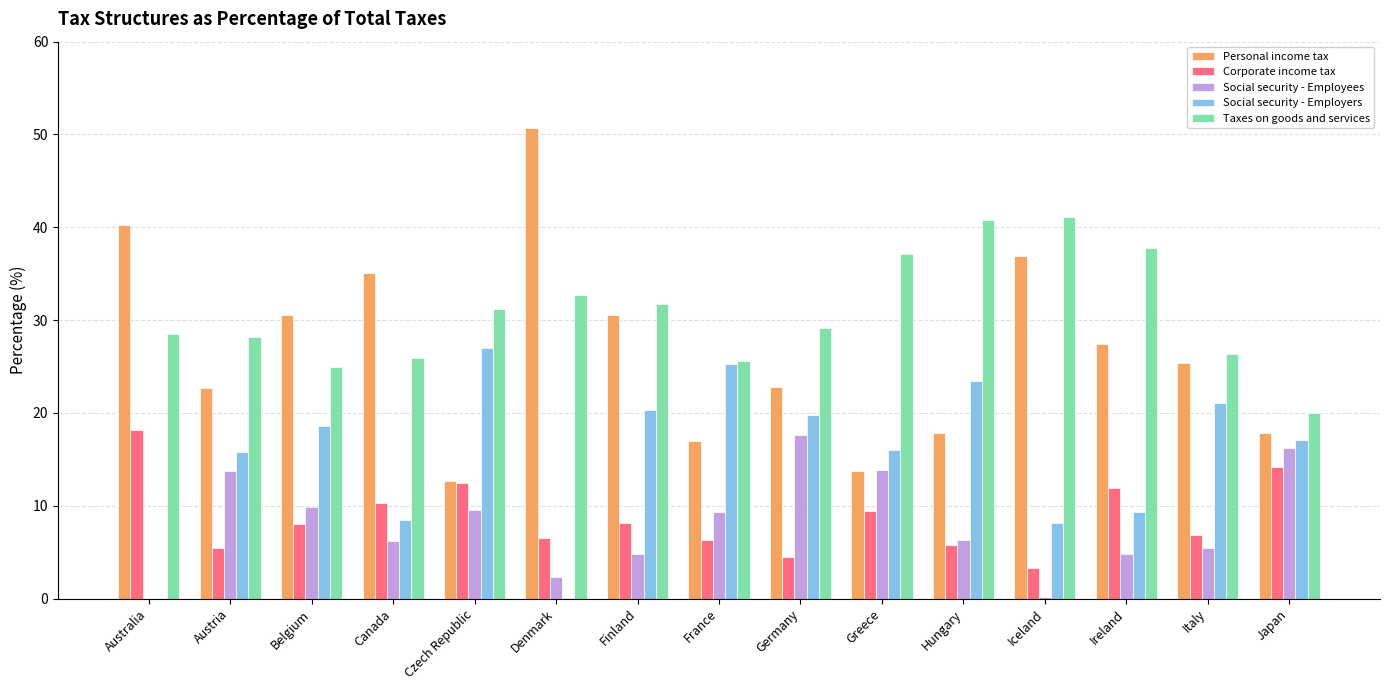

True or false: Personal income tax has a value of 21.0 at Iceland.

False